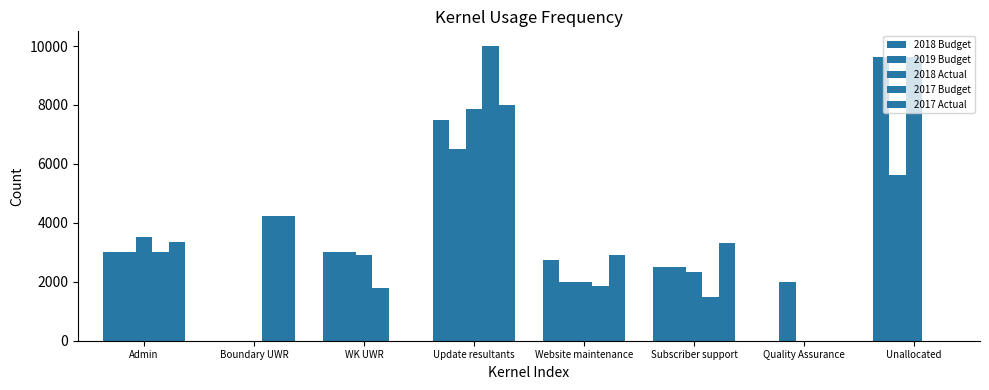

Which has a higher value, Admin or Website maintenance?

Admin